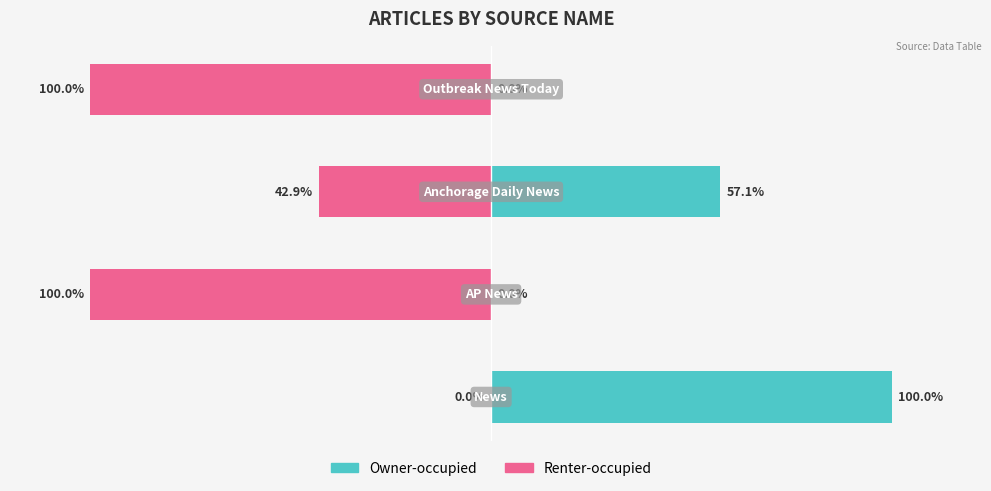

Count the Owner-occupied values in the range 0 to 100.

4